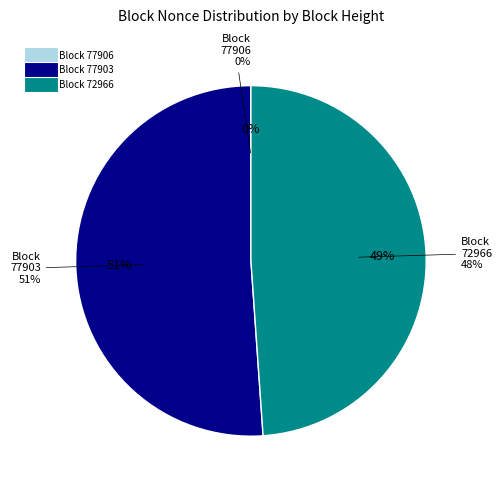

What percentage is the 77903 slice, to the nearest percent?

51%